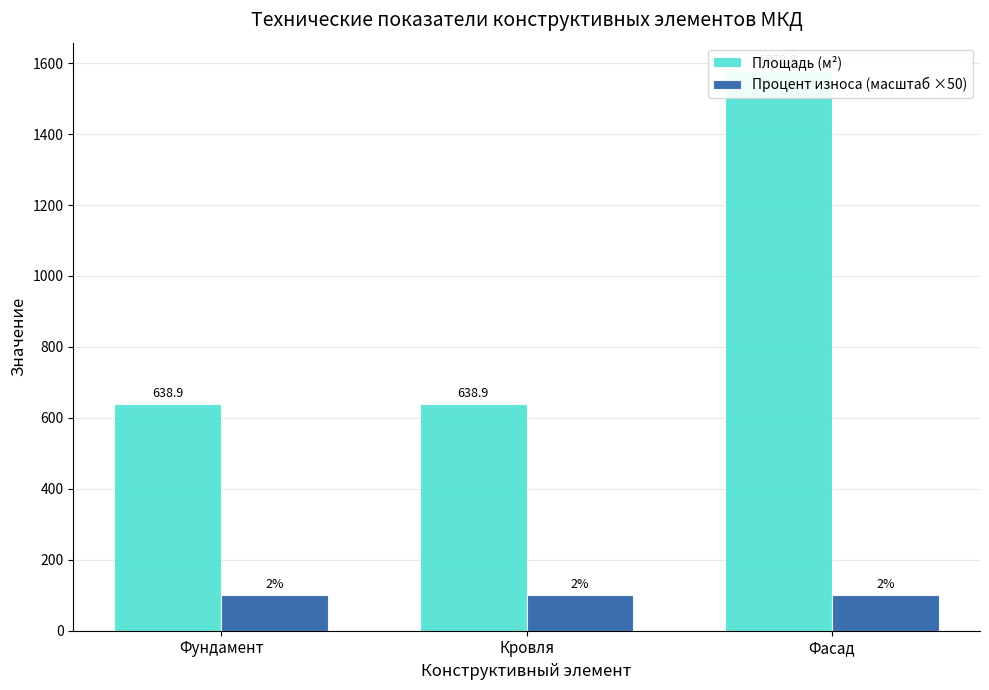

What is the average value of the Площадь (м²) series?

952.2